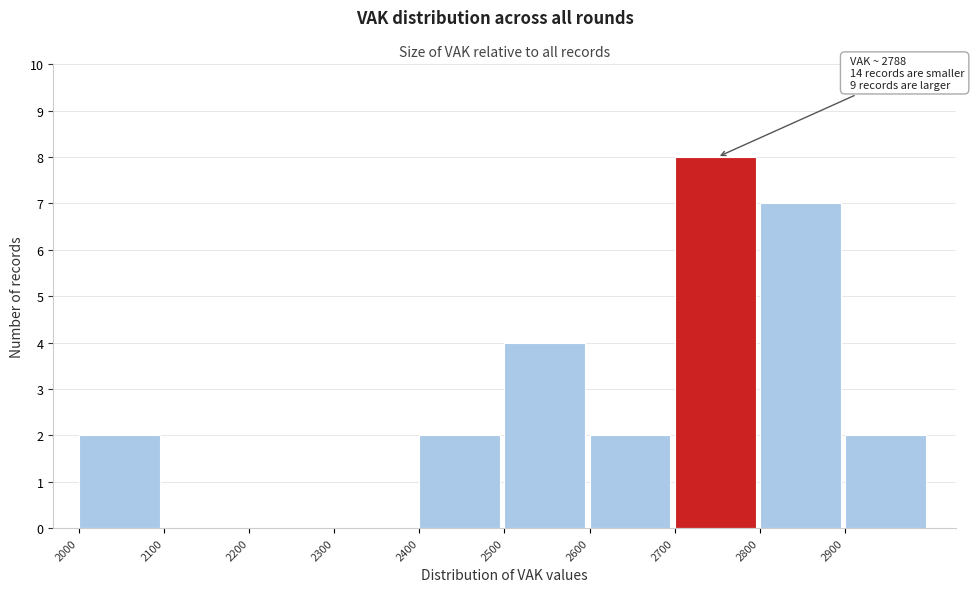

Over which range of the x-axis is the bar tallest?

2700 to 2800